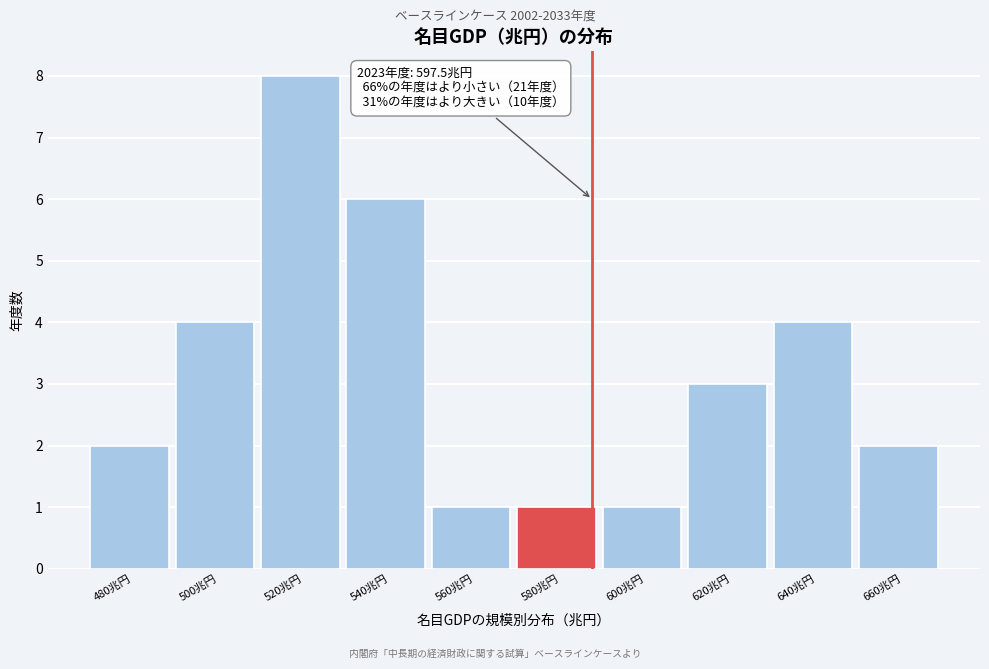

Reading right to left, transcribe all the data shown in this chart.

2	4	3	1	1	1	6	8	4	2